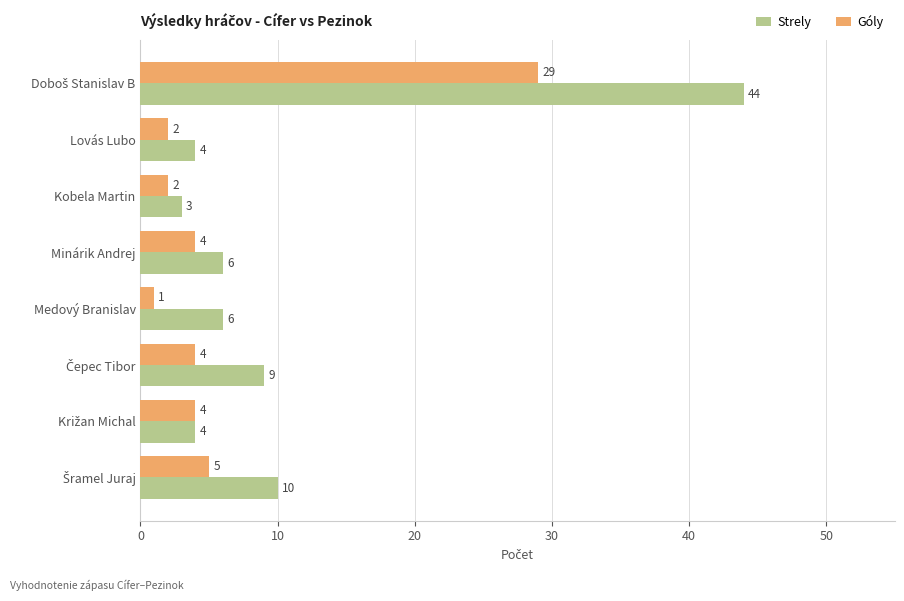

What is the average value of the Strely series?

11